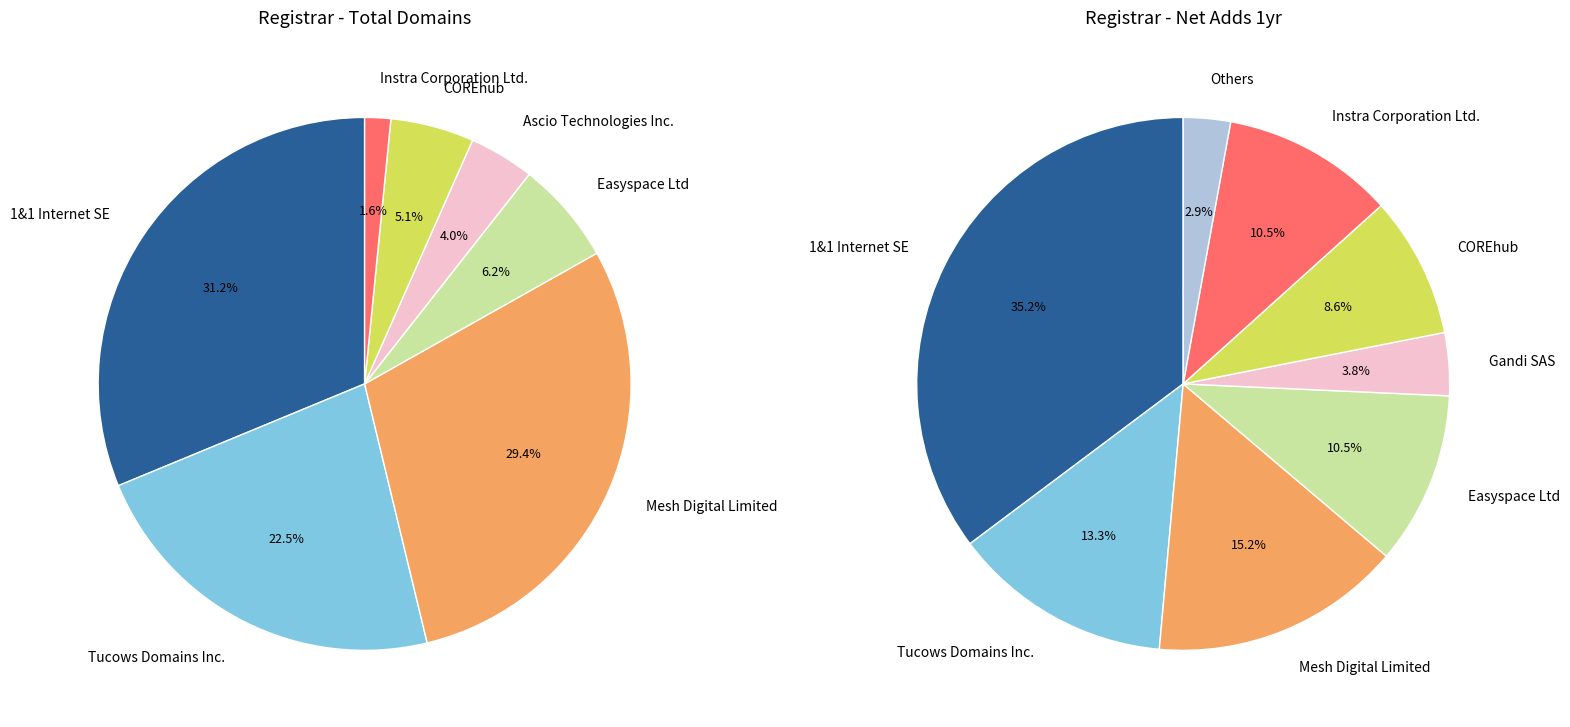

True or false: 1&1 Internet SE accounts for 36% of the total.

False